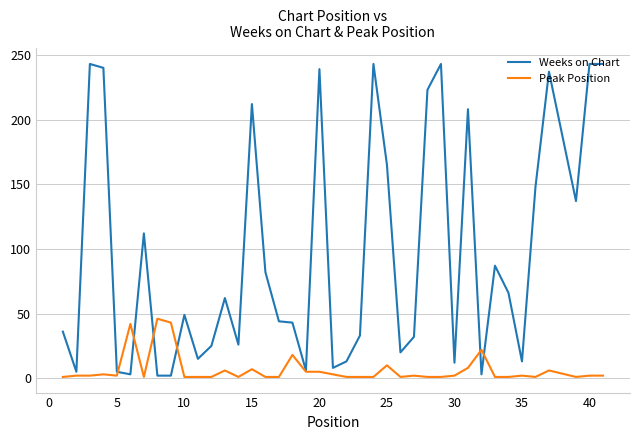

Rank the series by their average value, from highest to lowest.

Weeks on Chart, Peak Position